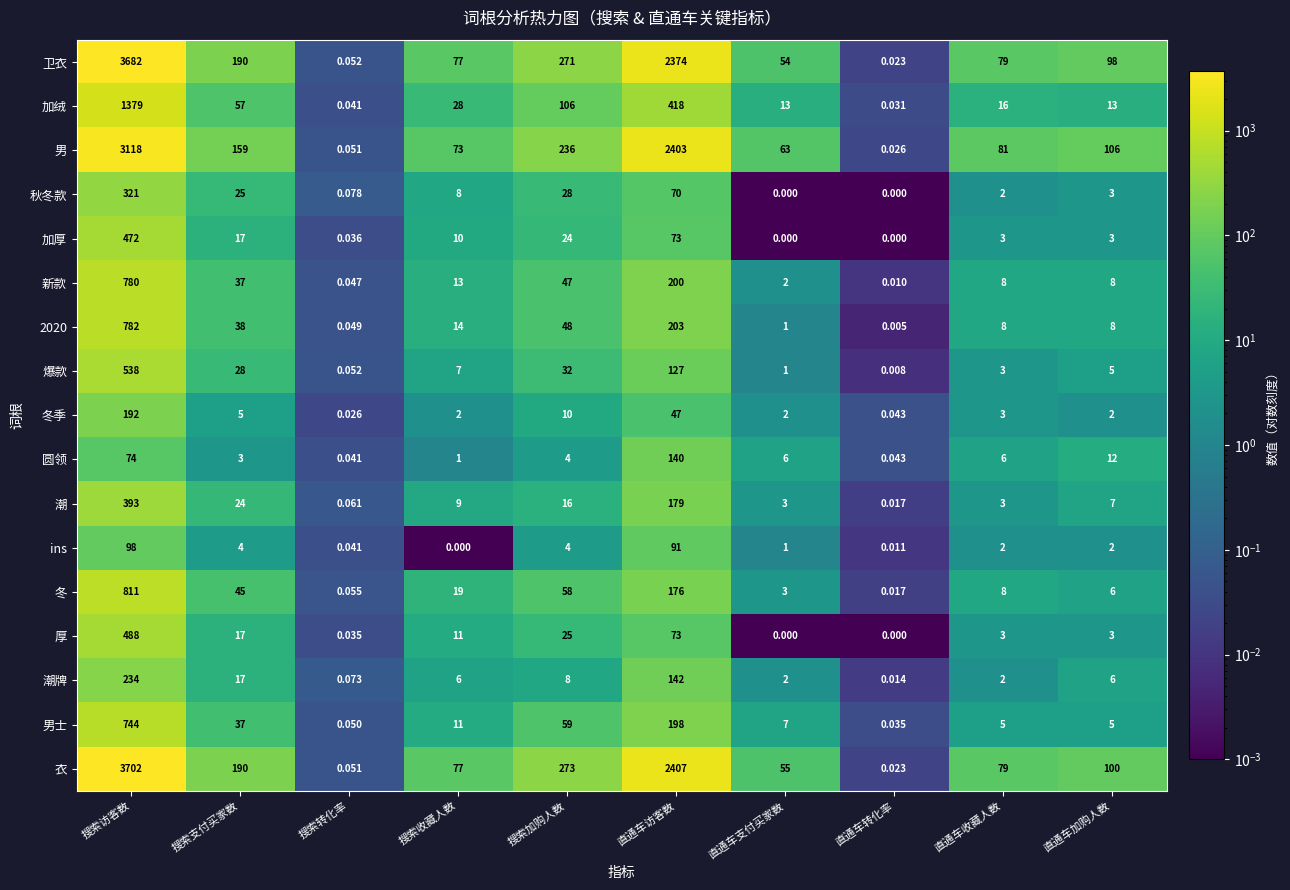

Where is ins nearest to the value 49?

直通车访客数